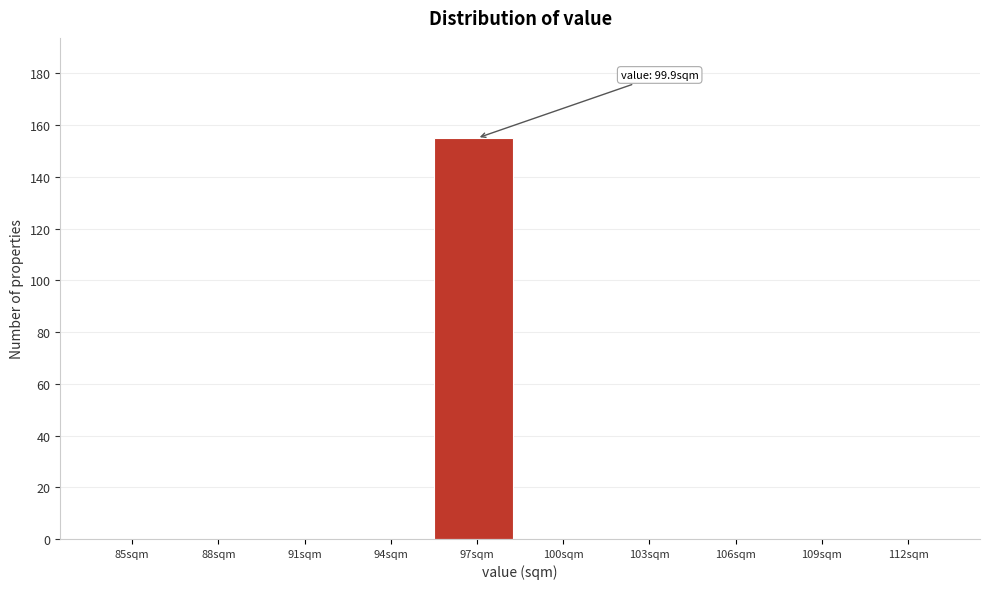

Reading left to right, what are all the values shown in this chart?

85sqm=0	88sqm=0	91sqm=0	94sqm=0	97sqm=155	100sqm=0	103sqm=0	106sqm=0	109sqm=0	112sqm=0